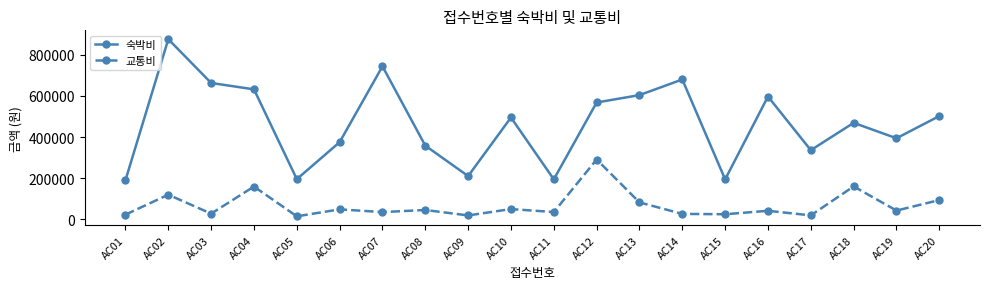

What is the value of the 숙박비 point at the 9th from the left?

210000